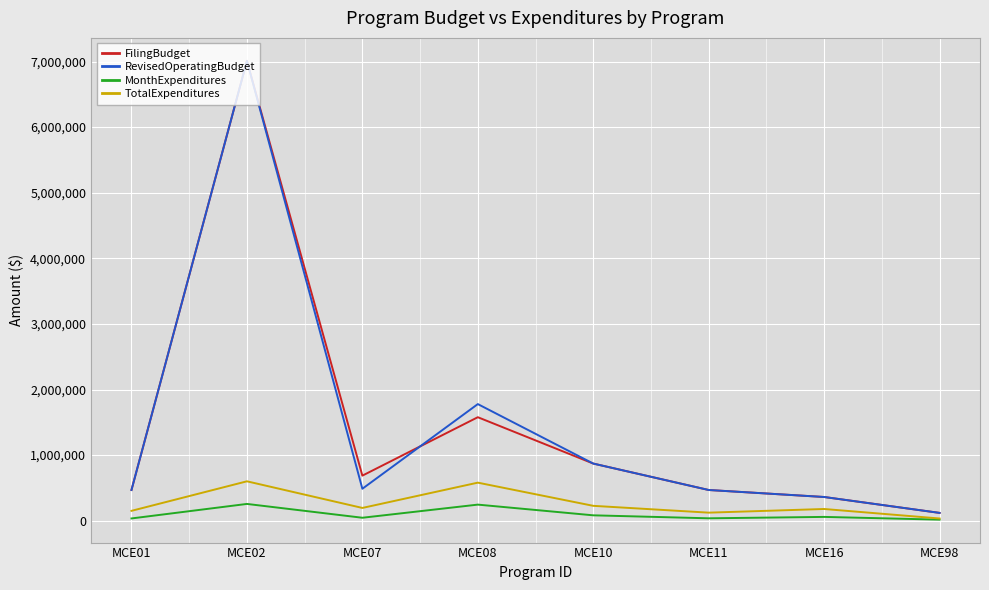

Is the value of MonthExpenditures at MCE07 greater than the value of RevisedOperatingBudget at MCE11?

No